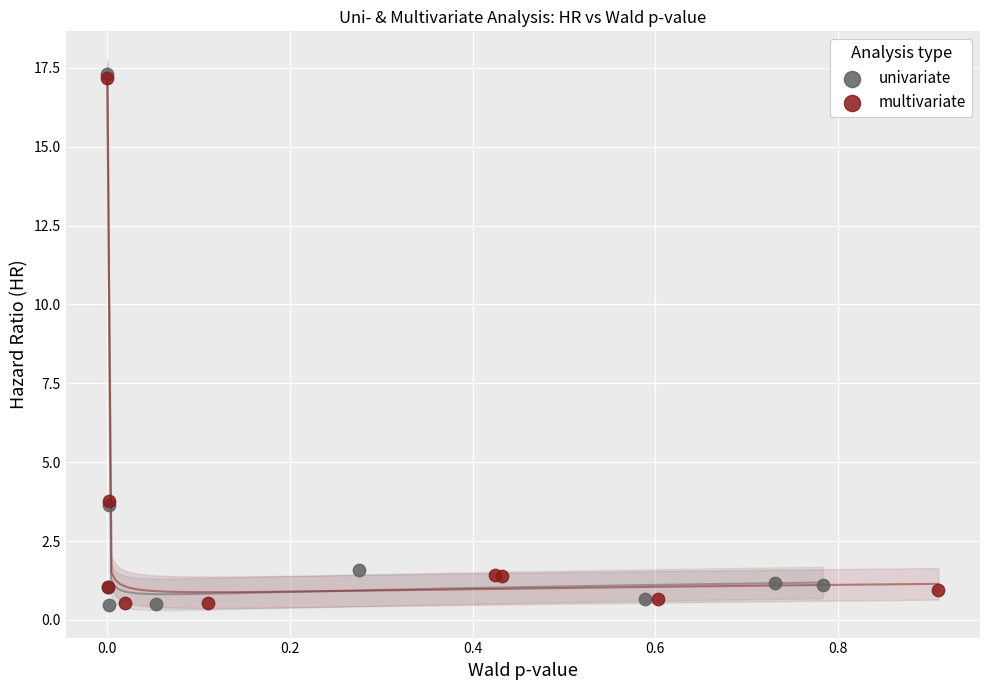

Which series has the widest spread of Y values?

univariate